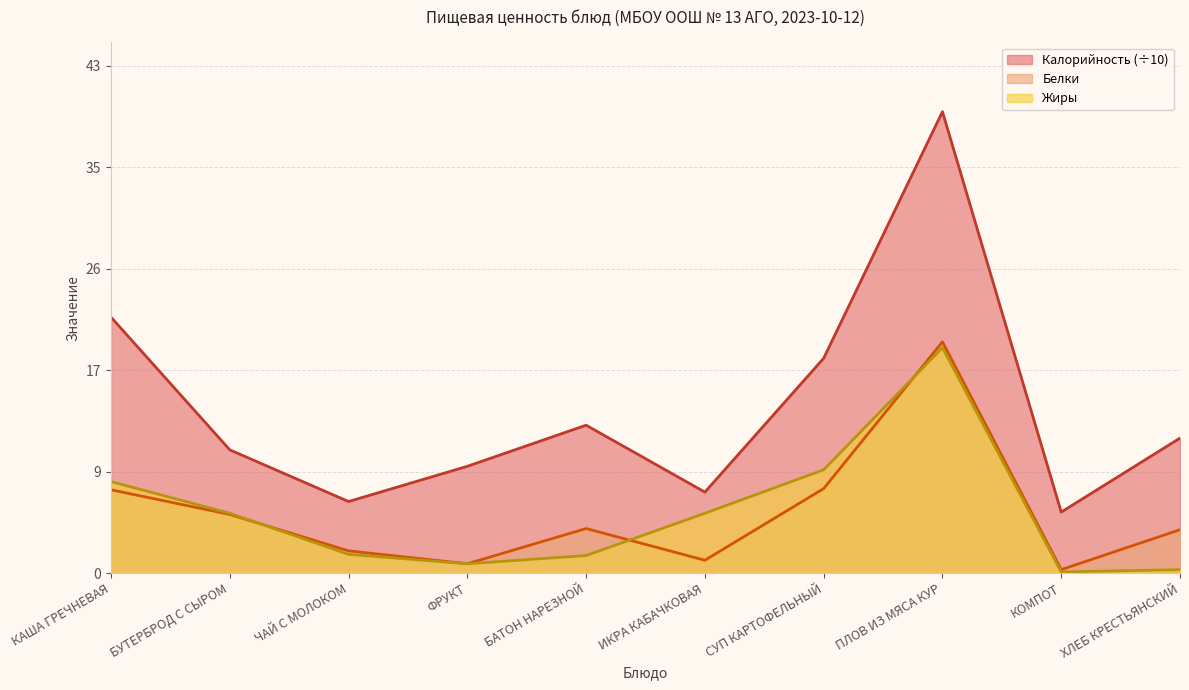

Which series has the widest spread of values?

Калорийность (÷10)